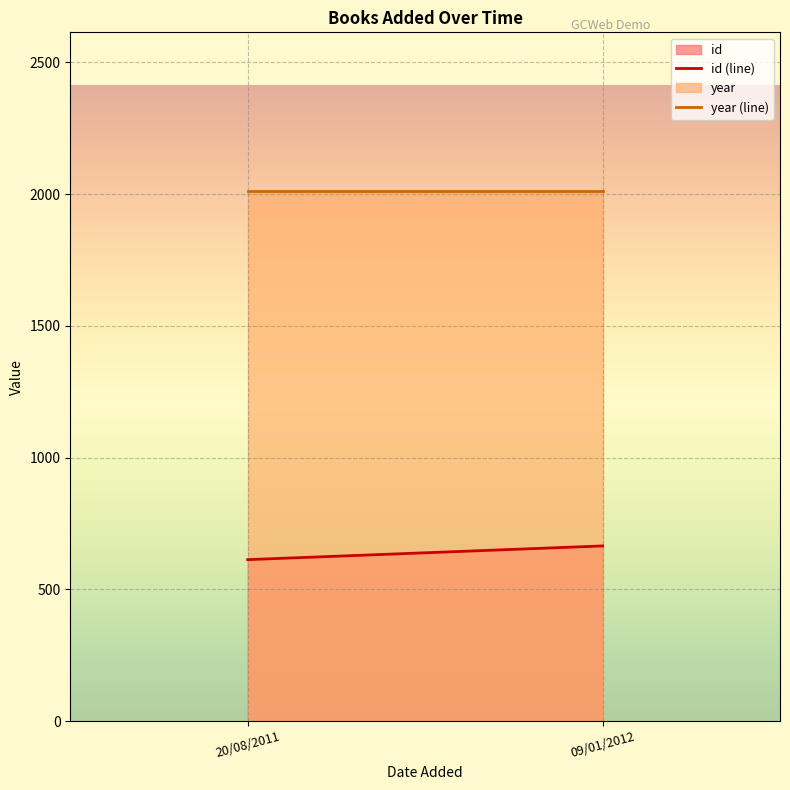

Is the value of year at 09/01/2012 greater than the value of id at 09/01/2012?

Yes